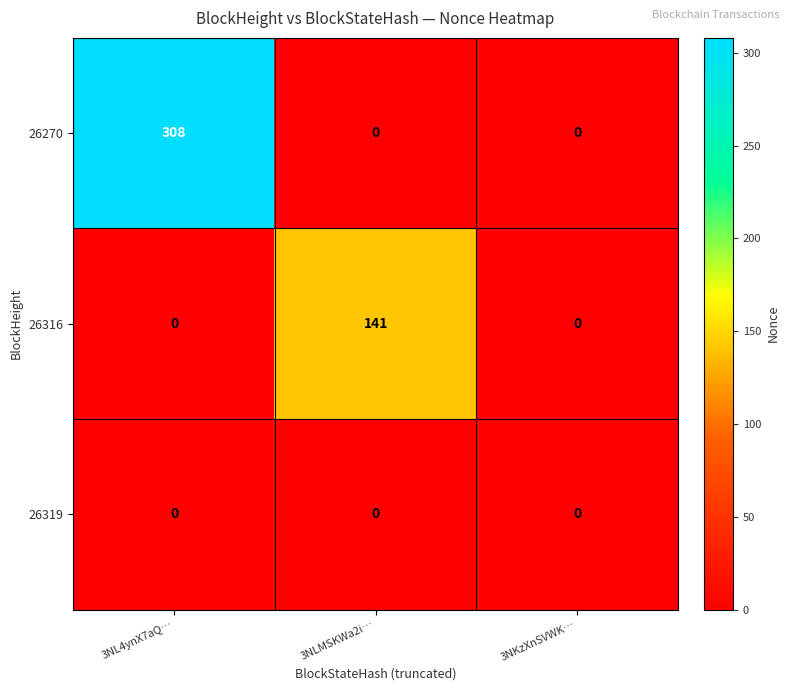

What is the greatest value displayed?

308